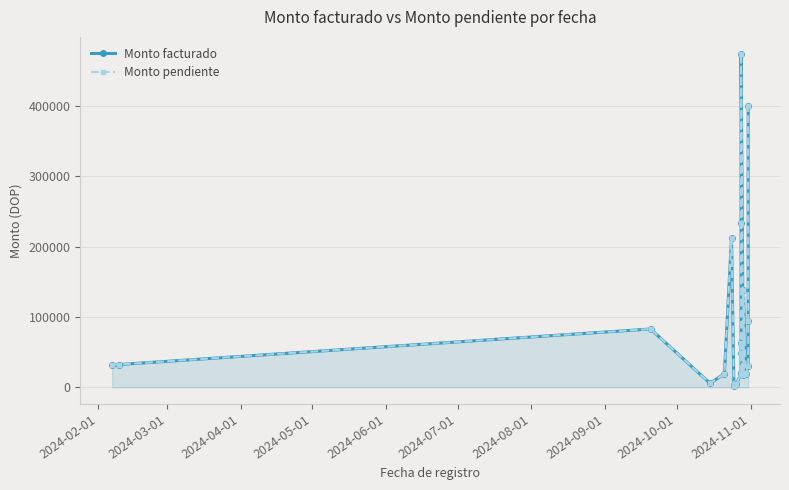

True or false: Monto pendiente has a value of 6629.1 at 10.

False